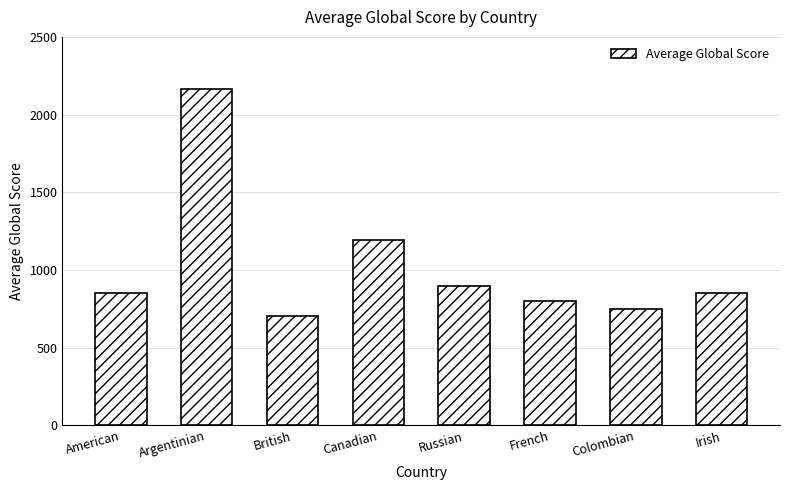

The chart shows a value of 2163 at Argentinian. True or false?

True